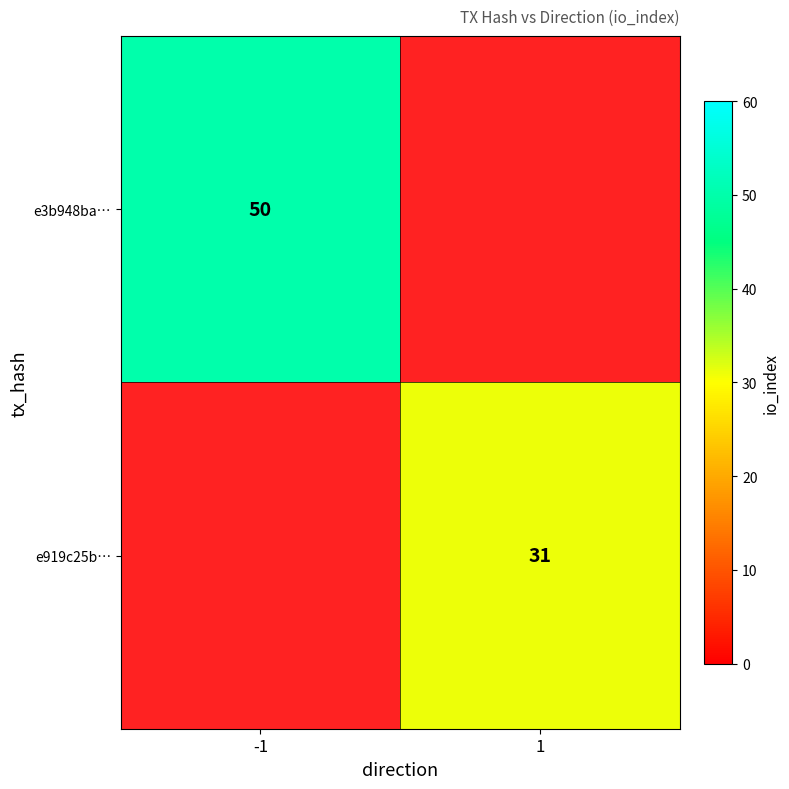

Between 1 and -1, which is larger?

-1